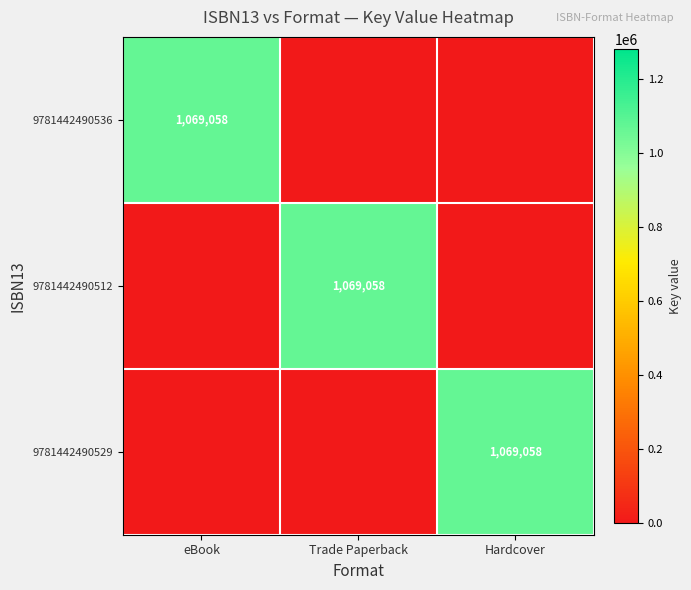

True or false: 9781442490512 has a value of 444088 at Trade Paperback.

False